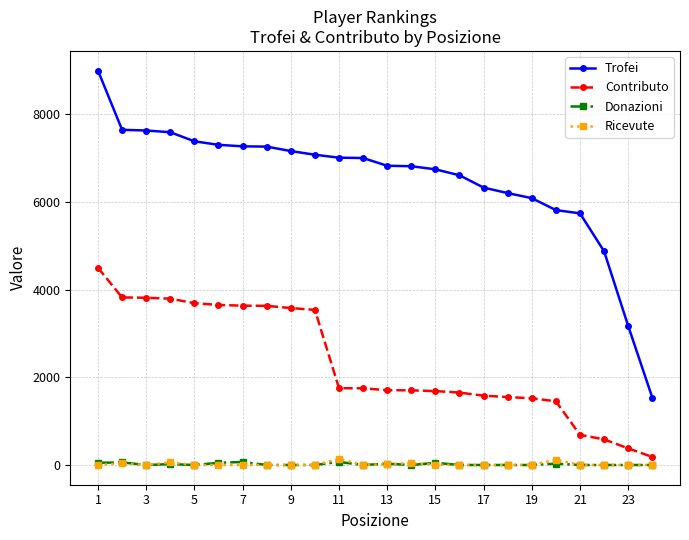

True or false: Donazioni has more than 2 points higher than both neighbors.

True